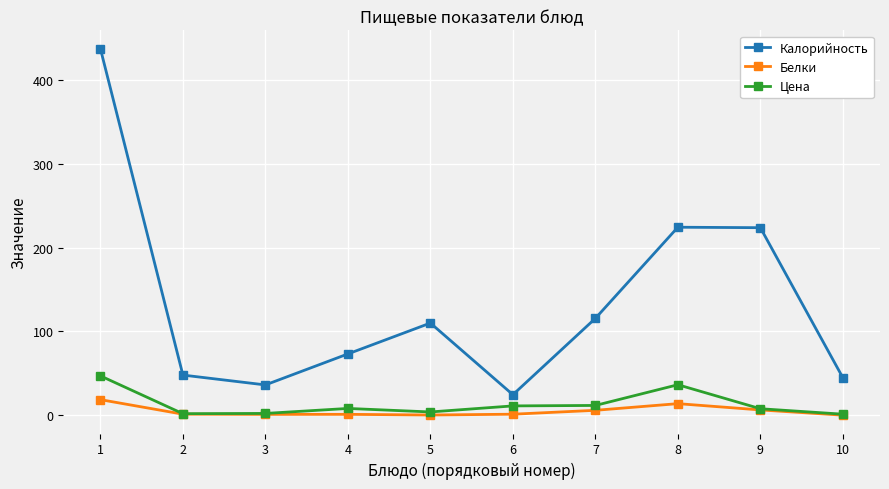

True or false: Калорийность and Белки cross at least once.

False